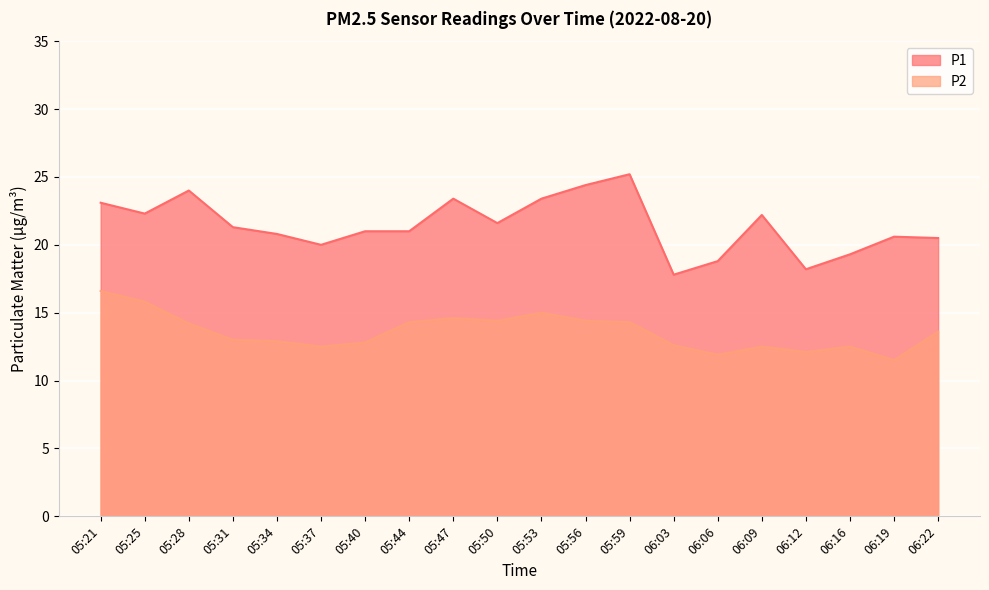

True or false: P1 and P2 intersect in this chart.

False